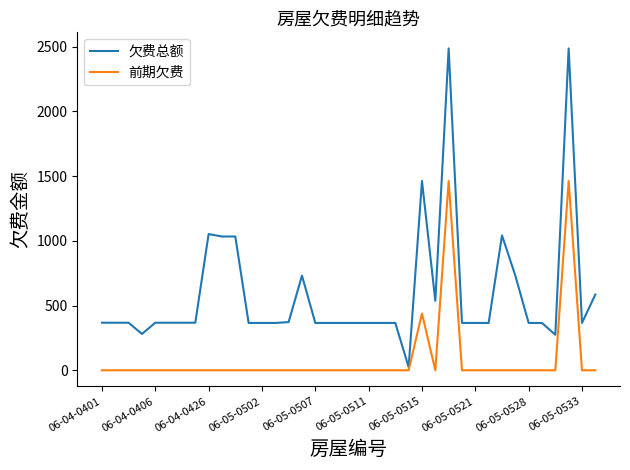

What are all the series names shown in the legend?

欠费总额, 前期欠费